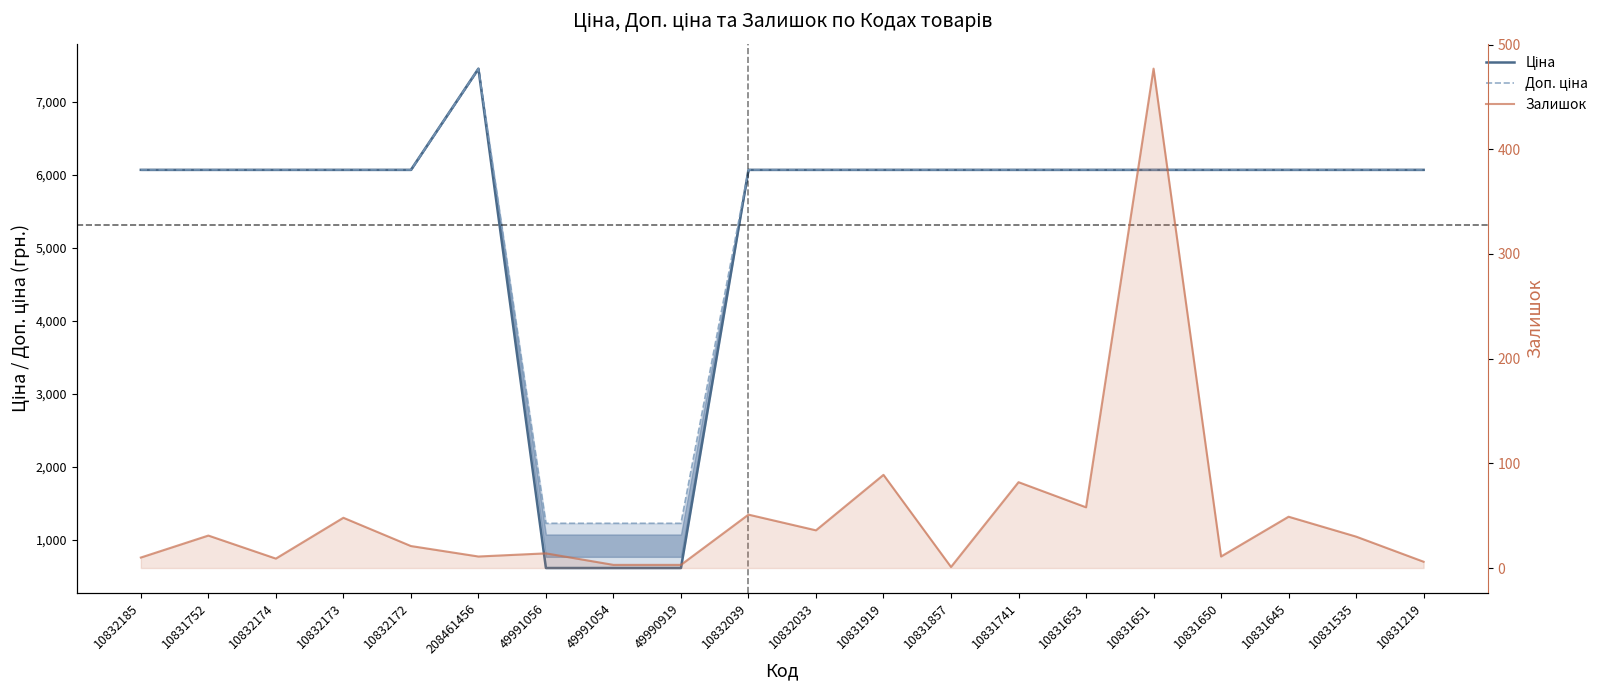

True or false: Доп. ціна and Ціна intersect in this chart.

False